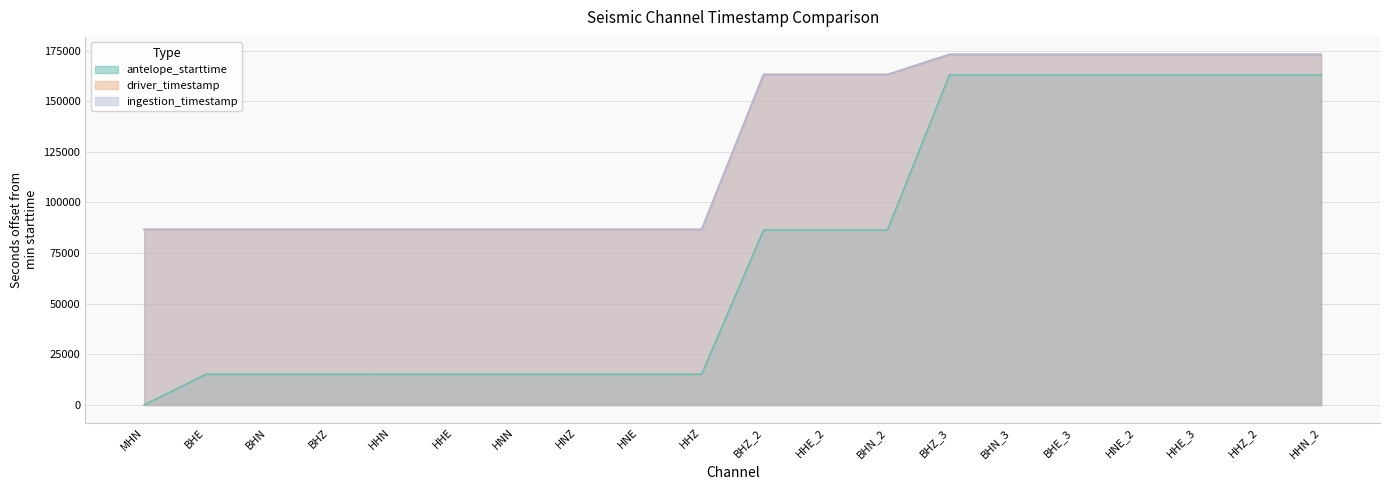

How many interior local peaks does the driver_timestamp series have?

6